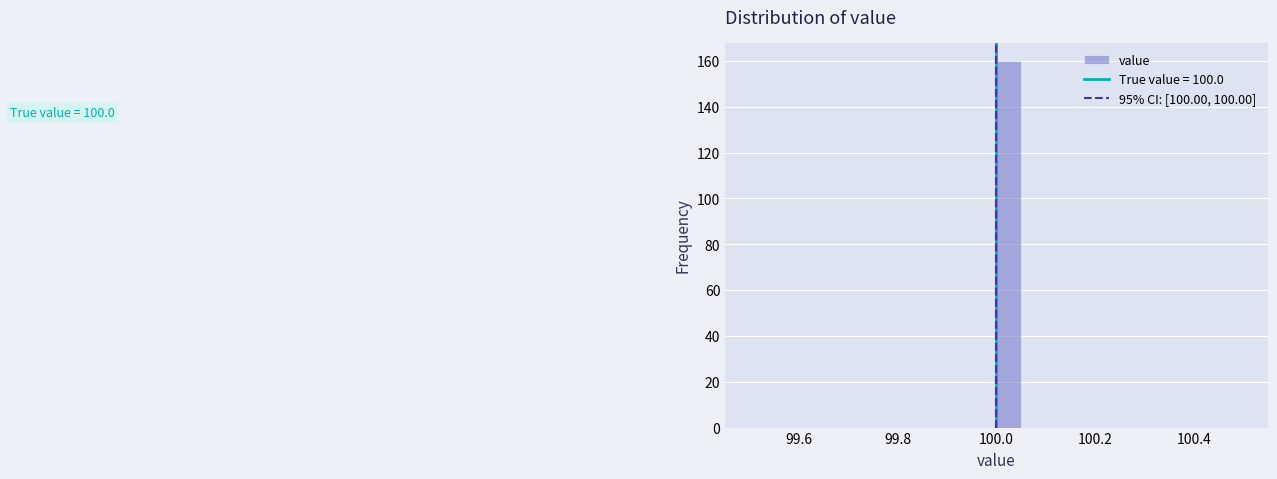

Read against the x-axis, roughly where is the centre of the tallest bar?

100.02